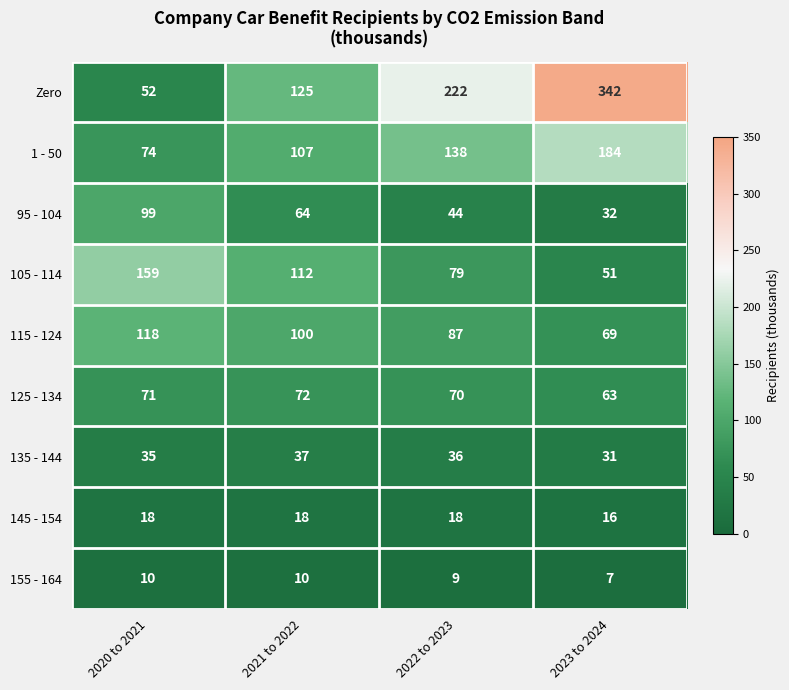

Is it true that 95 - 104 equals 55 at 2023 to 2024?

False